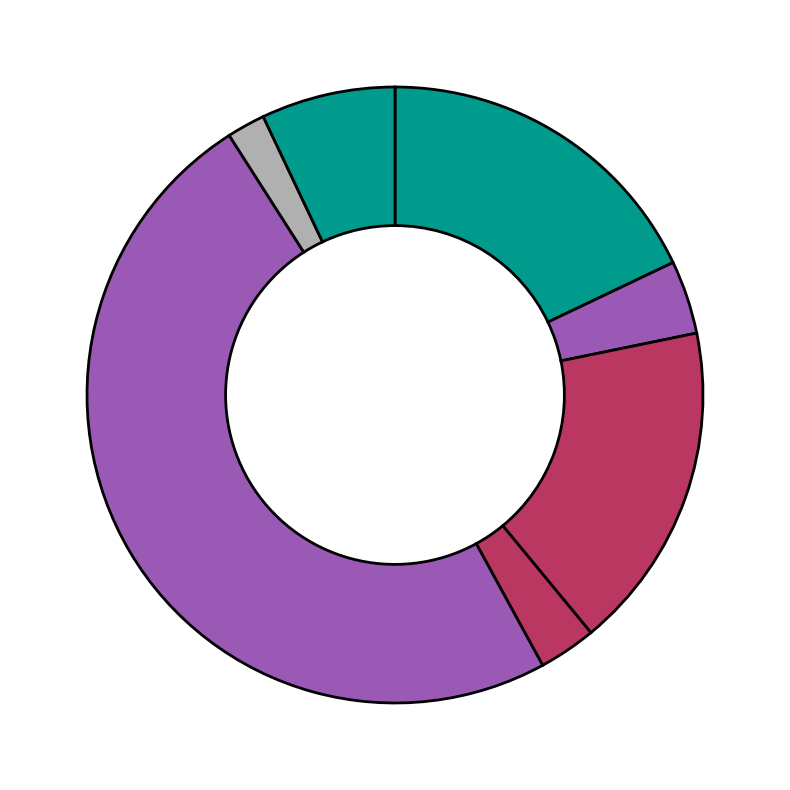

Rank the categories by value from highest to lowest.

Starch, Crude protein, Crude fibre, Lysine, Crude fat, Ash, Phytate phosphorus